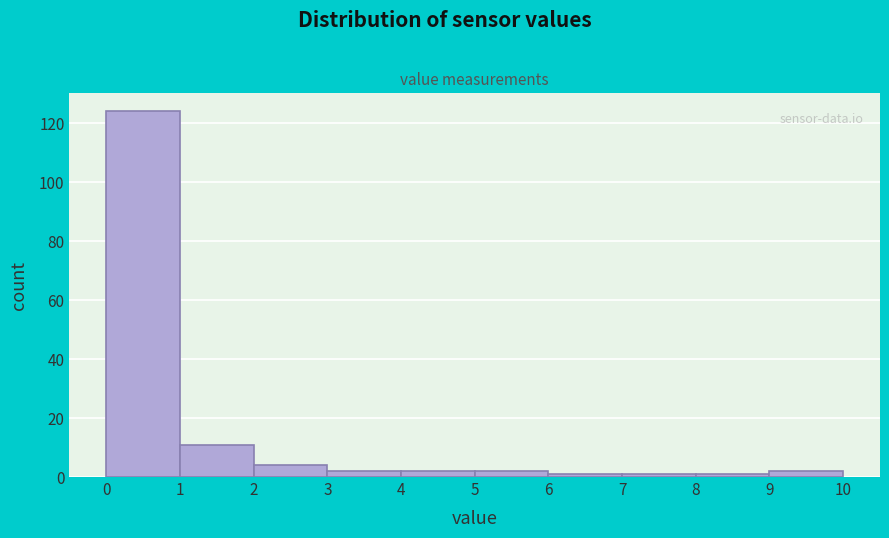

Reading left to right, transcribe this chart: for each bar, give the range it covers on the x-axis and its height. The values are not printed on the chart, so give them approximately, as read against the axis.

0 to 1: 124
1 to 2: 12
2 to 3: 4
3 to 4: 2
4 to 5: 2
5 to 6: 2
6 to 7: under 2
7 to 8: under 2
8 to 9: under 2
9 to 10: 2